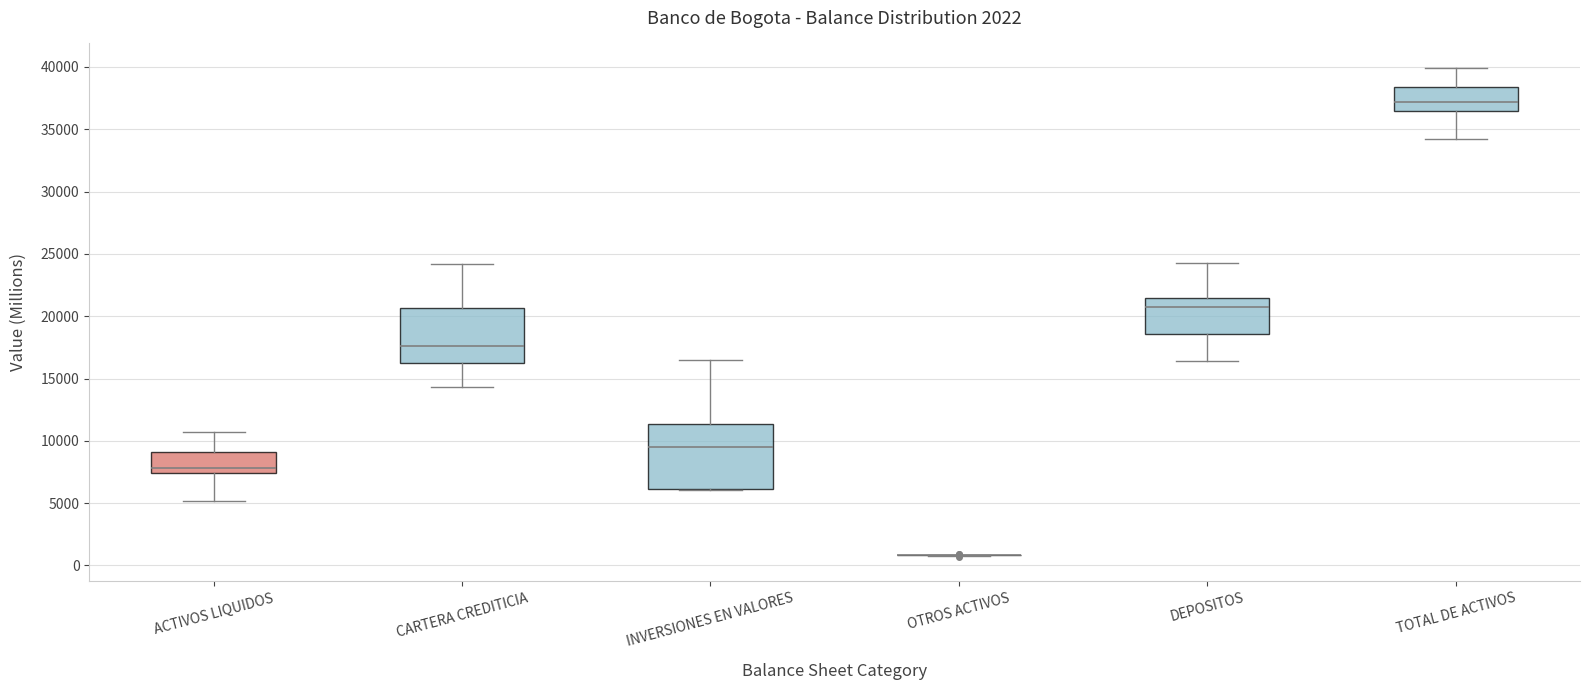

Comparing the boxes themselves (not the whiskers), which one is the tallest?

INVERSIONES EN VALORES